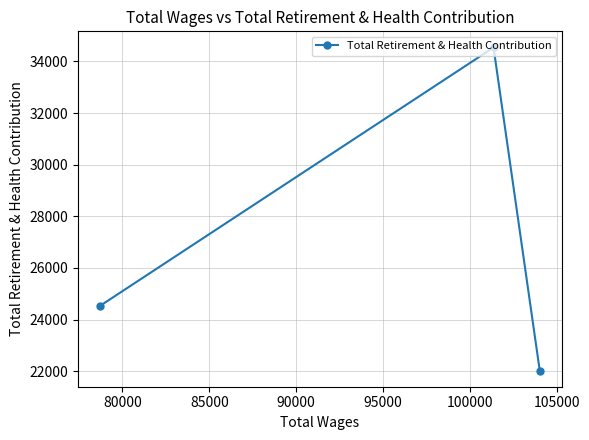

What is the minimum value shown in the chart?

22021